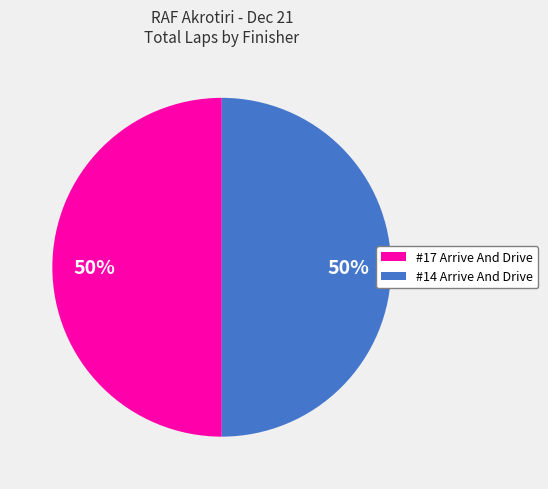

To the nearest percent, what is the average slice percentage?

50%